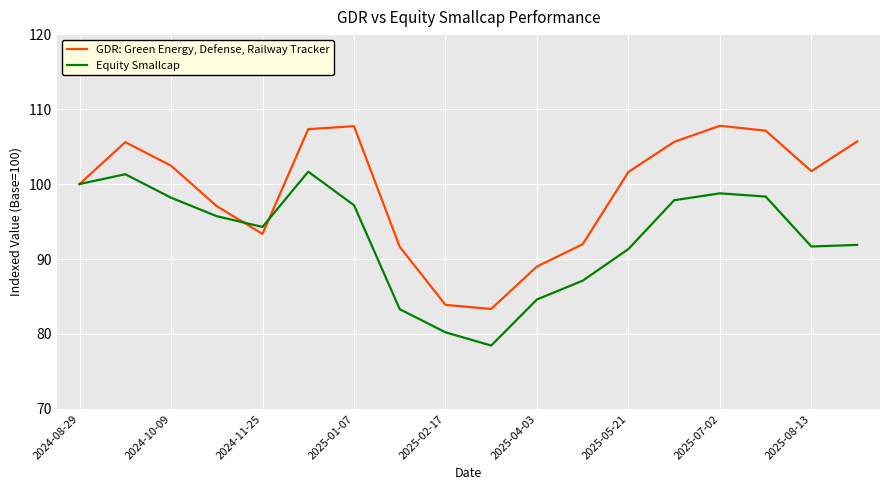

List the series in order of their peak value, highest first.

GDR: Green Energy, Defense, Railway Tracker, Equity Smallcap